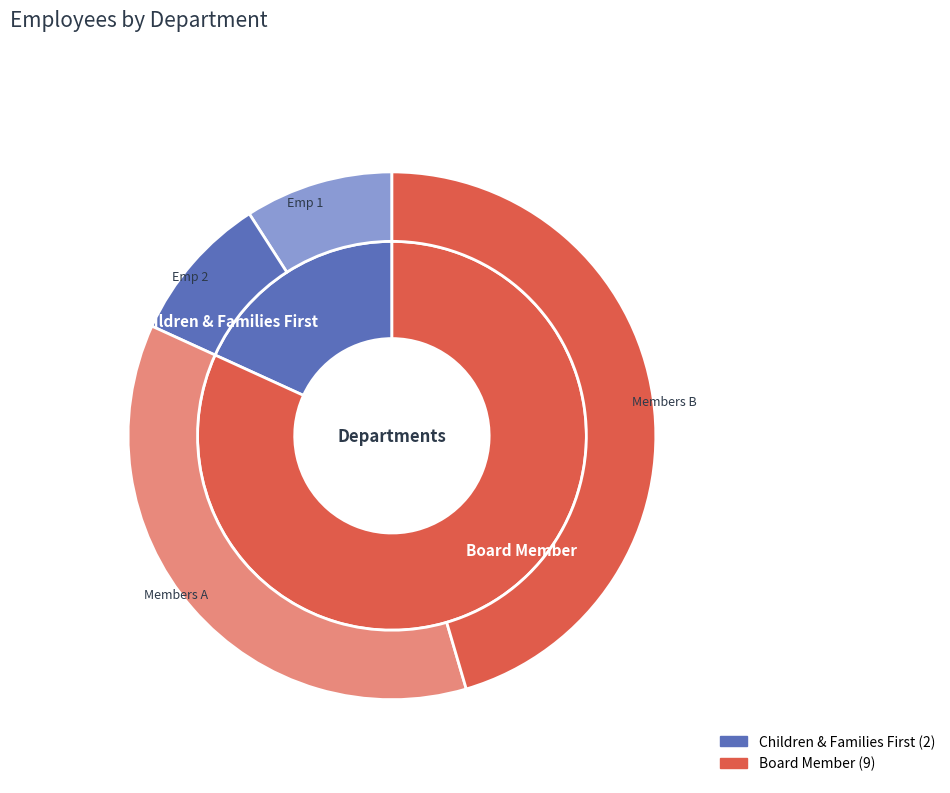

Is it true that Board Member is 82% of the pie?

True